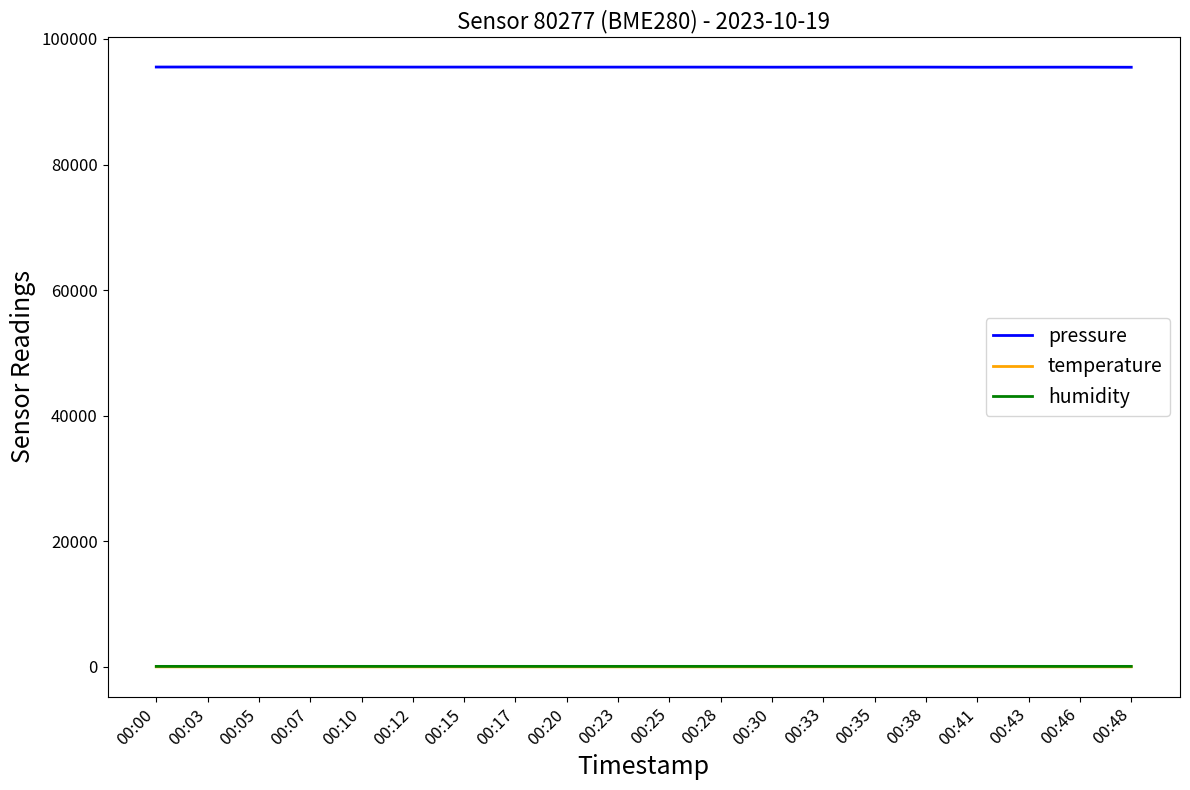

What is the difference between the temperature values at 00:00 and 00:25?

0.1